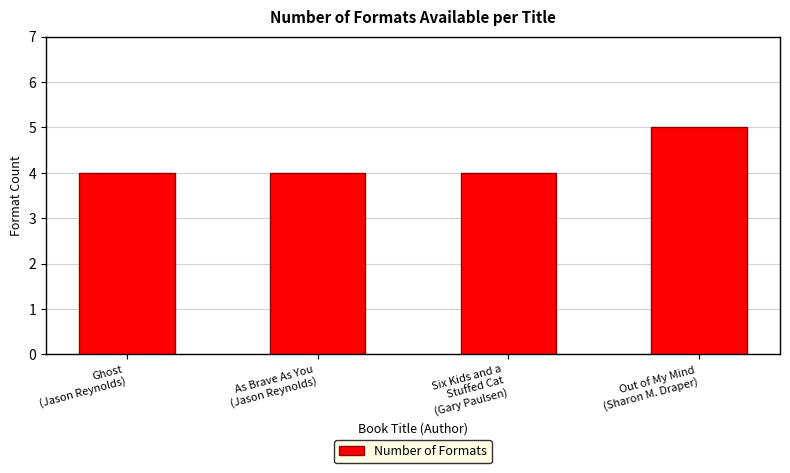

What is the greatest value displayed?

5